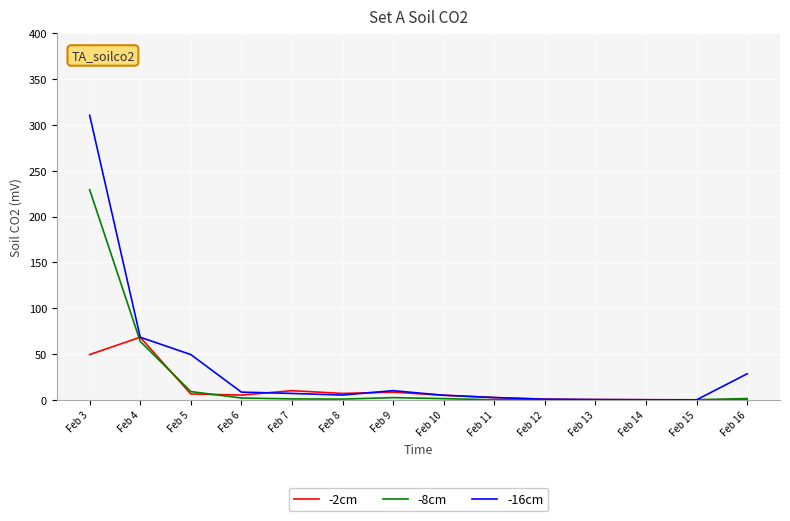

The -8cm series shows 0.1 at Feb 13. True or false?

True